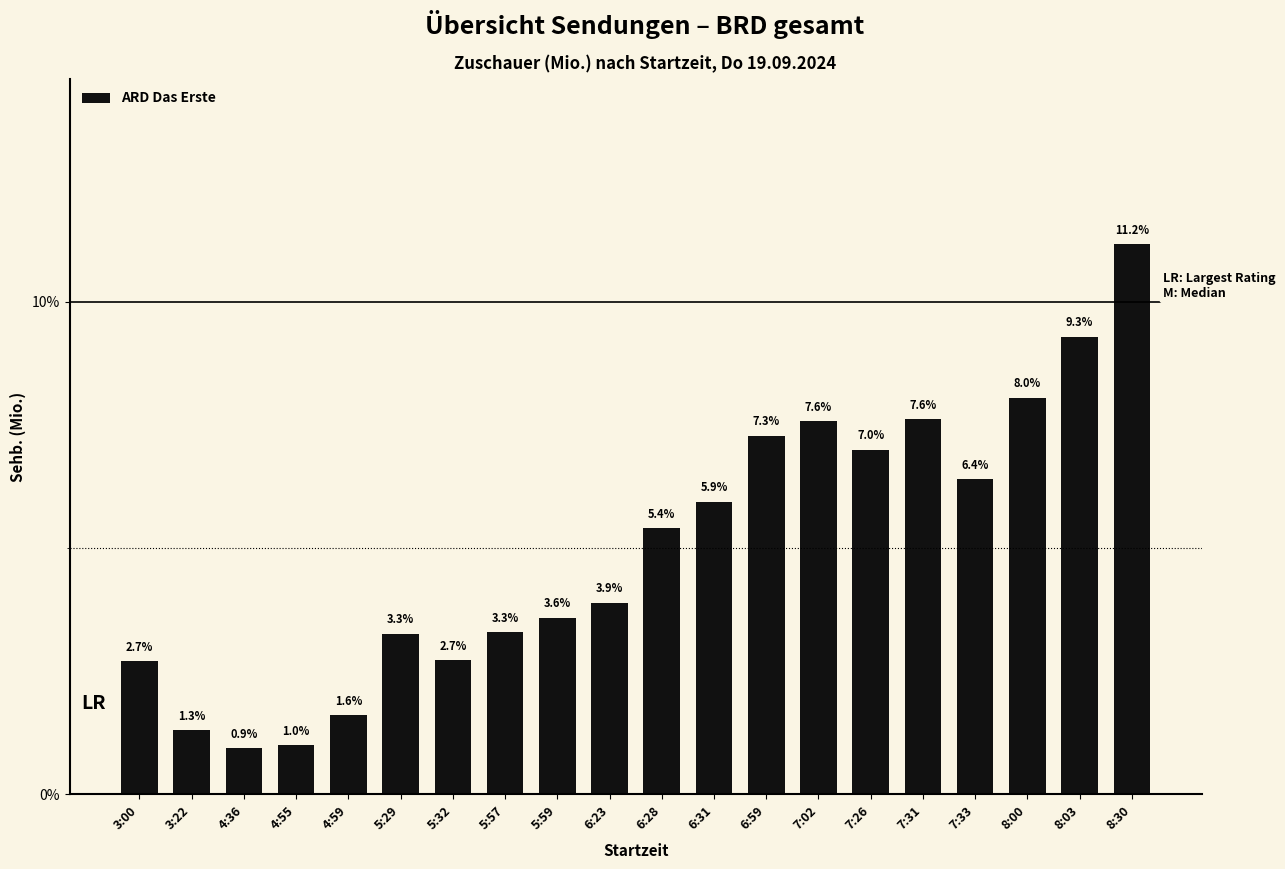

What is the difference between the values at 5:29 and 6:28?

2.1